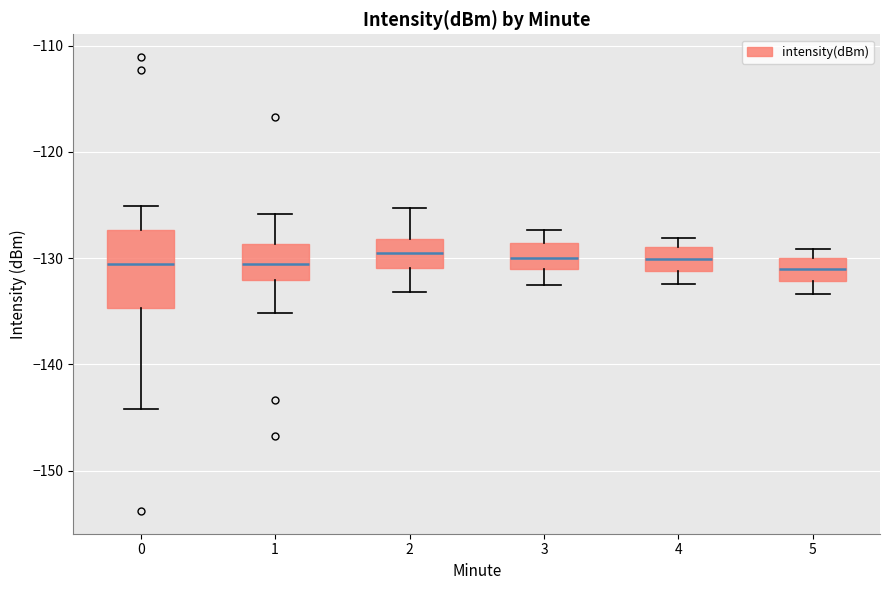

Where is the upper edge of the box at x = 0 on the y-axis? The values are not printed on the chart, so give them approximately, as read against the axis.

-127